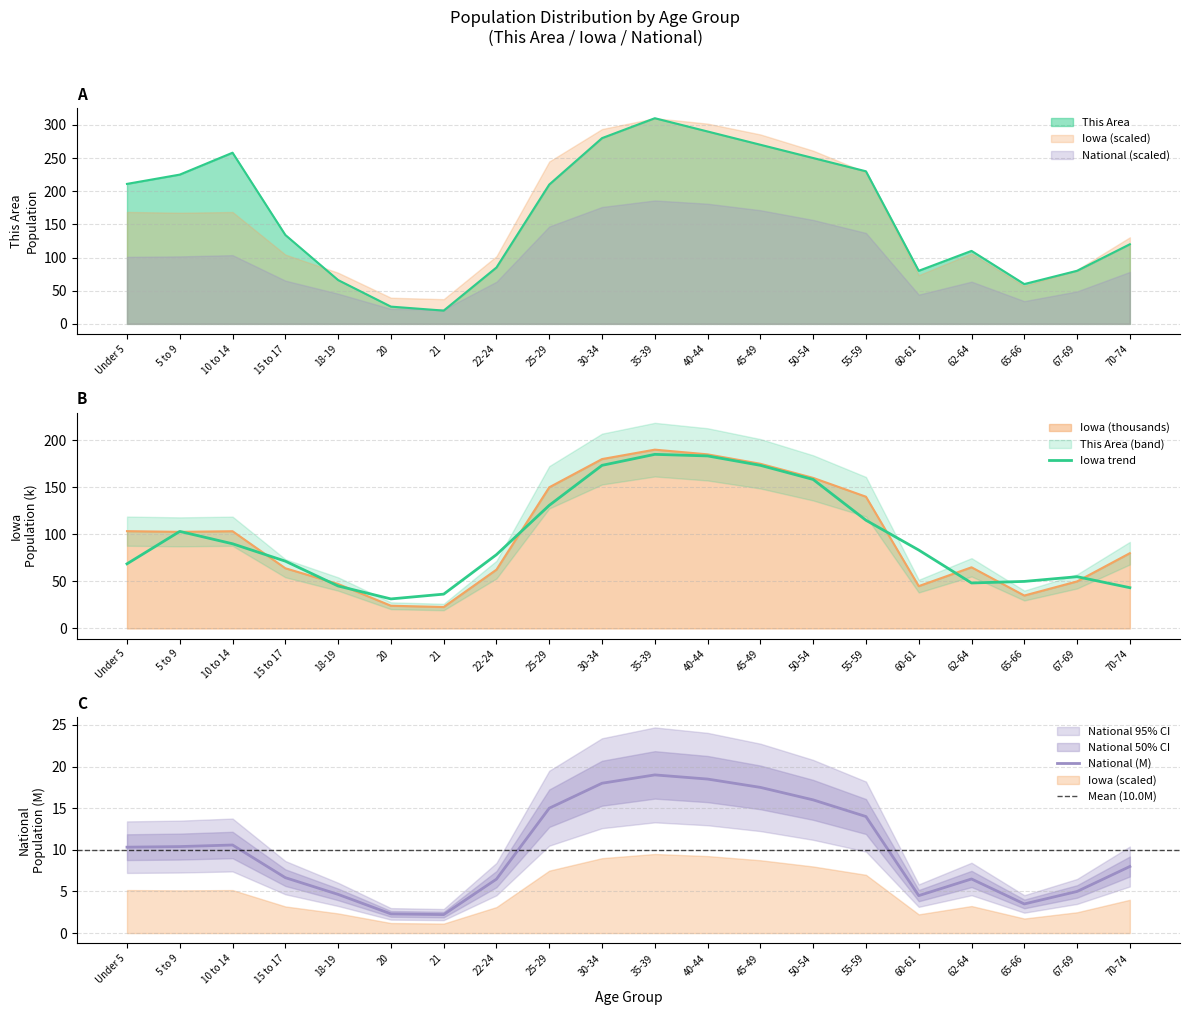

Reading left to right, extract all data points from this chart.

This Area: Under 5=211.0	5 to 9=225.0	10 to 14=258.0	15 to 17=134.0	18-19=66.0	20=26.0	21=20.0	22-24=85.0	25-29=210.0	30-34=280.0	35-39=310.0	40-44=290.0	45-49=270.0	50-54=250.0	55-59=230.0	60-61=80.0	62-64=110.0	65-66=60.0	67-69=80.0	70-74=120.0
Iowa: Under 5=103.4	5 to 9=102.7	10 to 14=103.3	15 to 17=64.0	18-19=47.2	20=24.2	21=22.8	22-24=62.5	25-29=150.0	30-34=180.0	35-39=190.0	40-44=185.0	45-49=175.0	50-54=160.0	55-59=140.0	60-61=45.0	62-64=65.0	65-66=35.0	67-69=50.0	70-74=80.0
National: Under 5=10.3	5 to 9=10.4	10 to 14=10.6	15 to 17=6.7	18-19=4.6	20=2.3	21=2.2	22-24=6.5	25-29=15.0	30-34=18.0	35-39=19.0	40-44=18.5	45-49=17.5	50-54=16.0	55-59=14.0	60-61=4.5	62-64=6.5	65-66=3.5	67-69=5.0	70-74=8.0